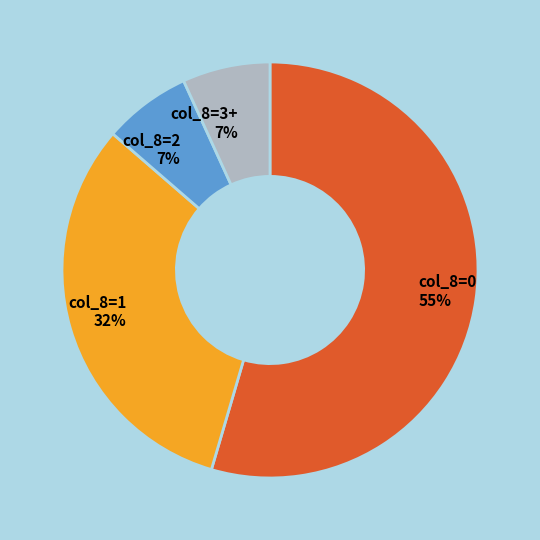

What is the ratio of the value at col_8=3+ to the value at col_8=2?

1.0